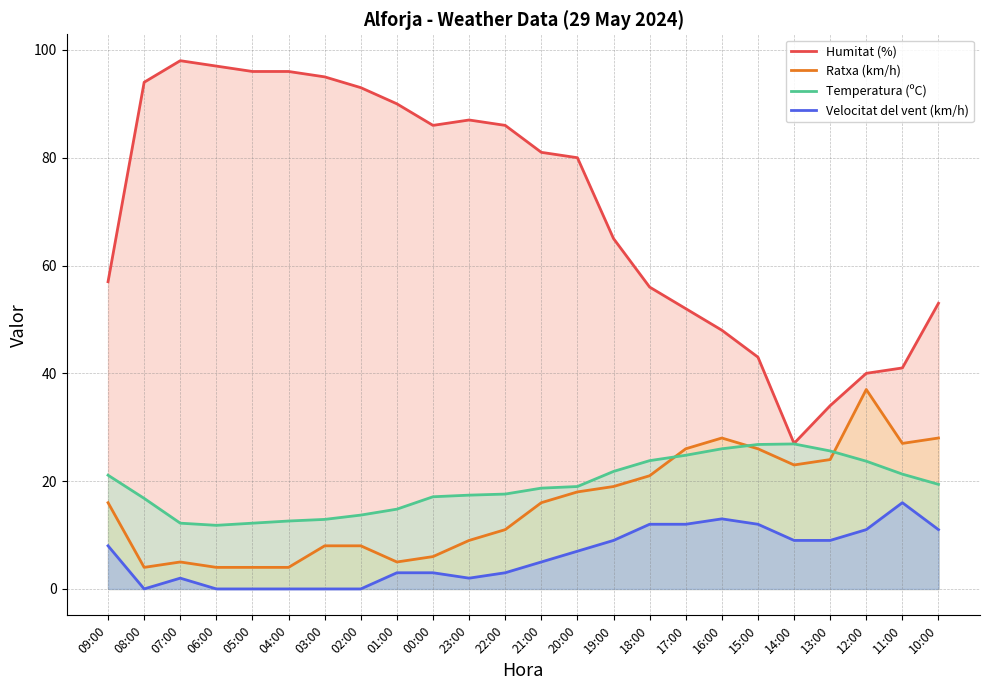

What is the total value across all series at 02:00?

114.7